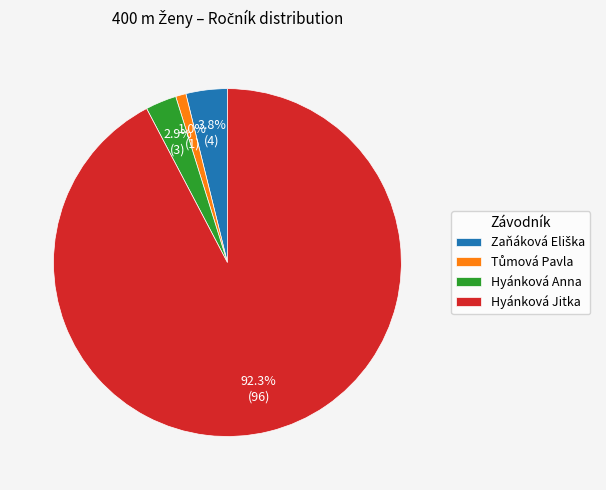

What is the majority slice?

Hyánková Jitka